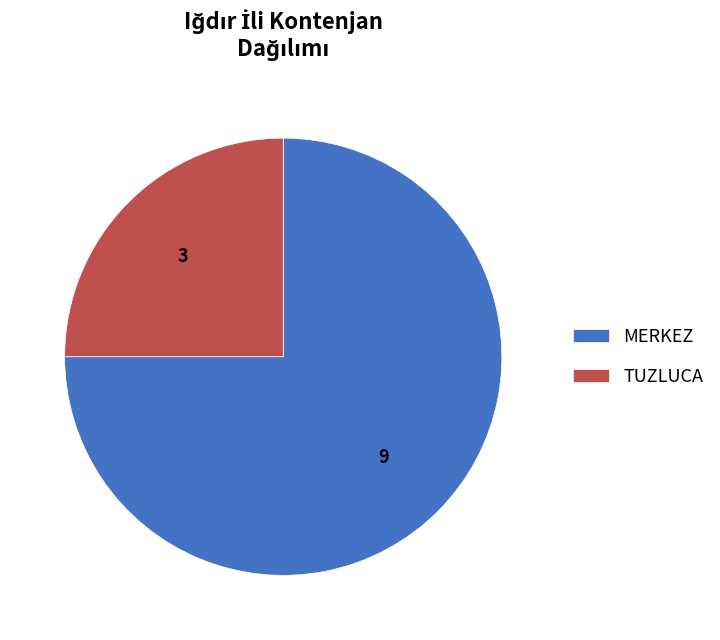

Do MERKEZ and TUZLUCA together represent more than half of the pie?

Yes